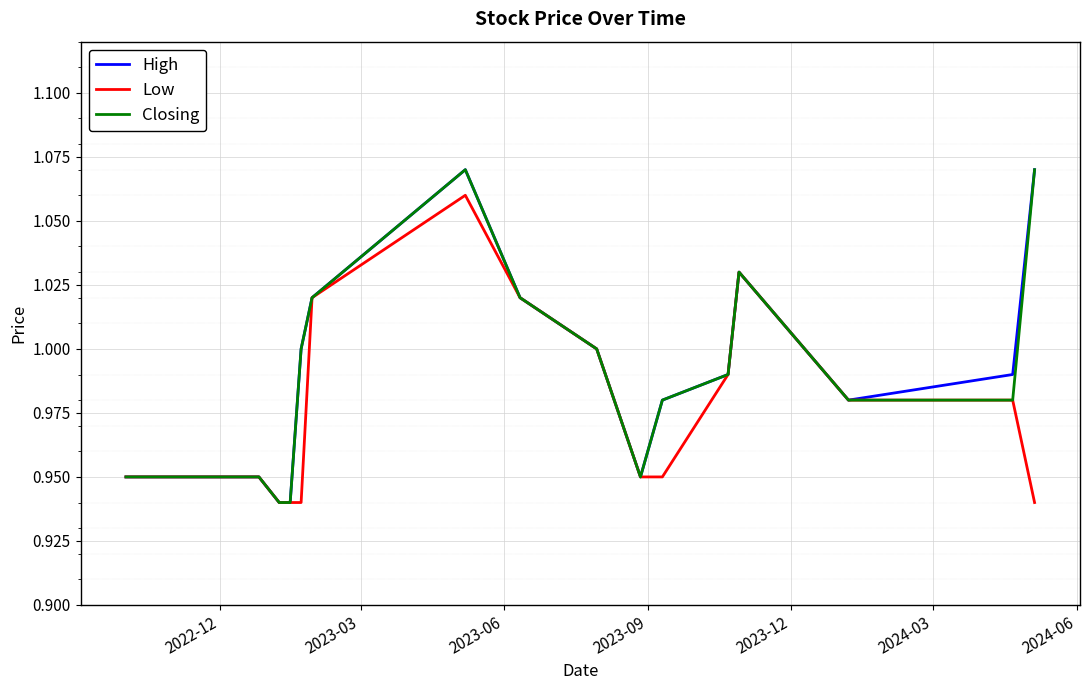

Does the chart display data point markers on the line(s)?

No